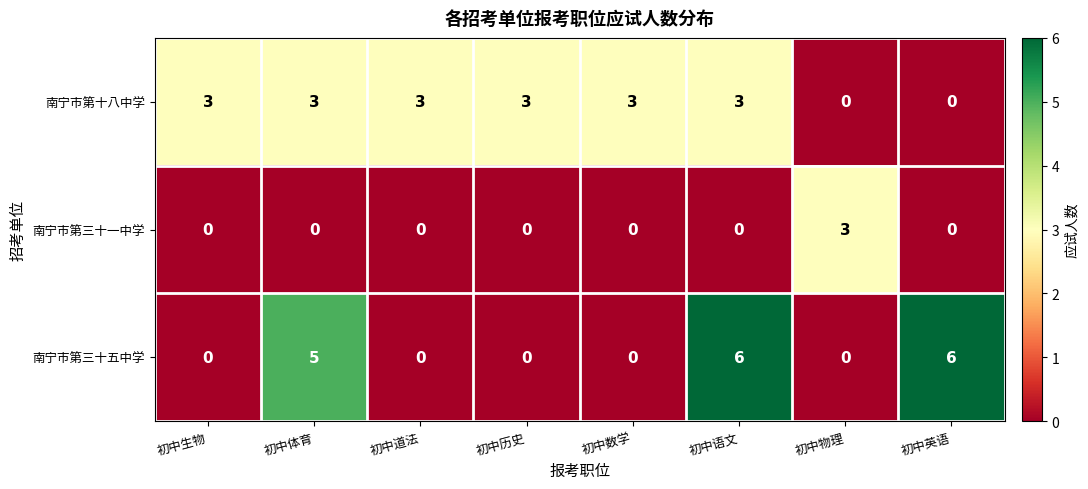

Is it true that 南宁市第三十一中学 equals 0 at 初中生物?

True